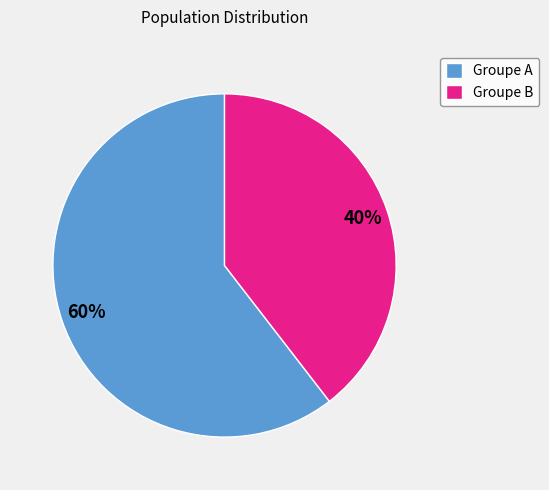

What is the ratio of the value at Groupe B to the value at Groupe A?

0.7